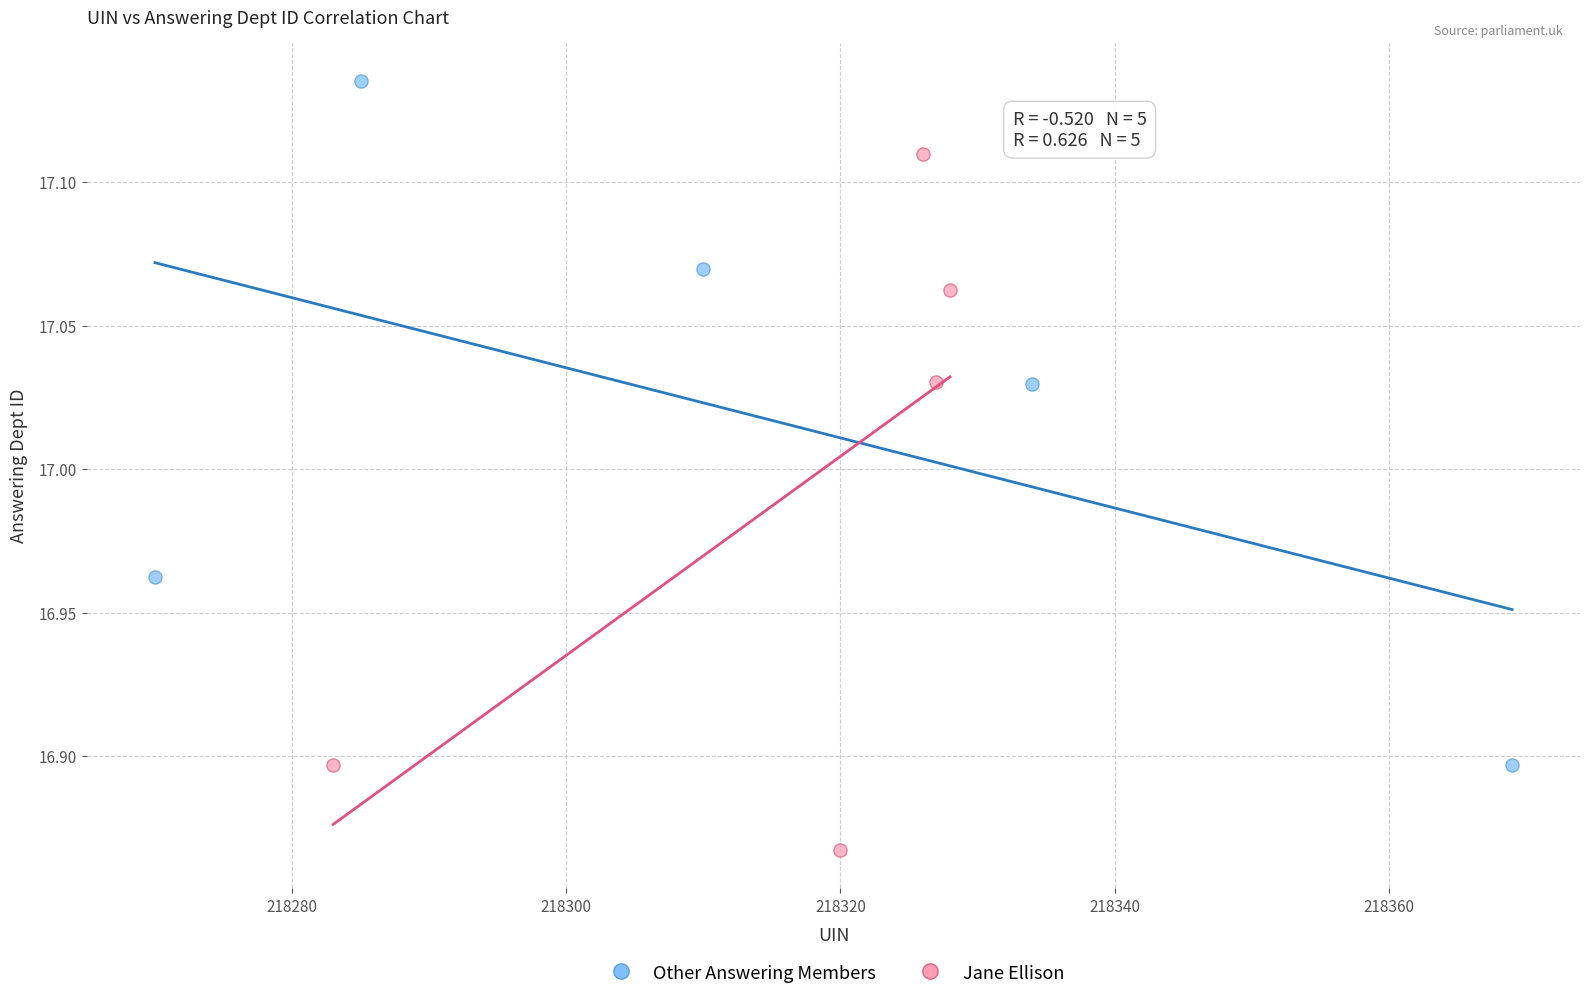

Which series reaches the maximum Y coordinate?

Other Answering Members